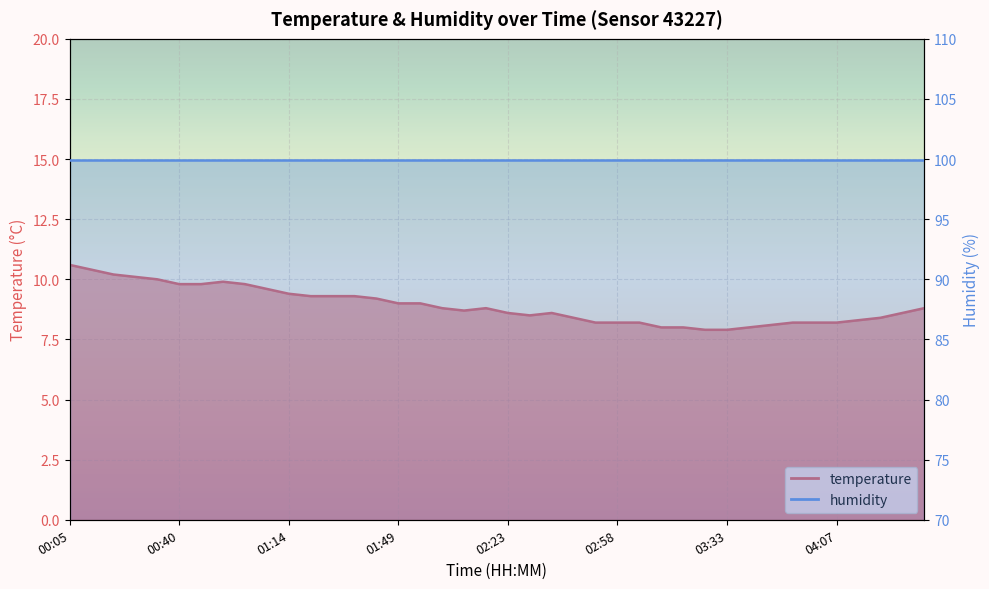

Reading left to right, list all the values displayed in this chart.

10.6	10.4	10.2	10.1	10.0	9.8	9.8	9.9	9.8	9.6	9.4	9.3	9.3	9.3	9.2	9.0	9.0	8.8	8.7	8.8	8.6	8.5	8.6	8.4	8.2	8.2	8.2	8.0	8.0	7.9	7.9	8.0	8.1	8.2	8.2	8.2	8.3	8.4	8.6	8.8